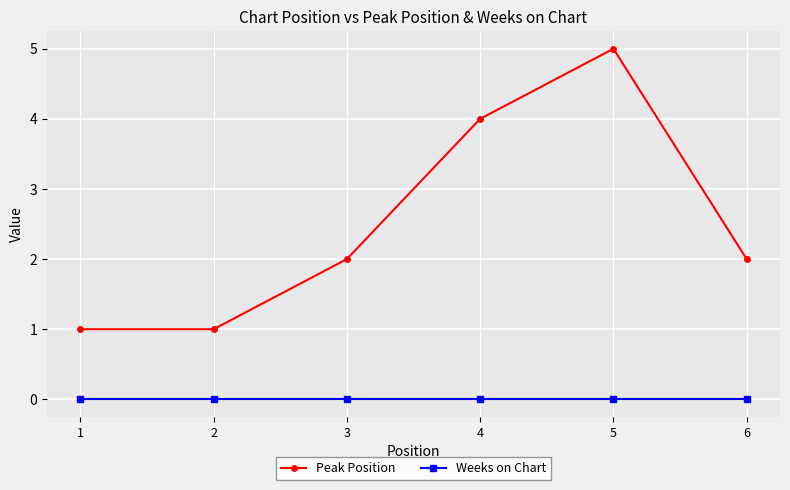

Which series has the widest spread of values?

Peak Position